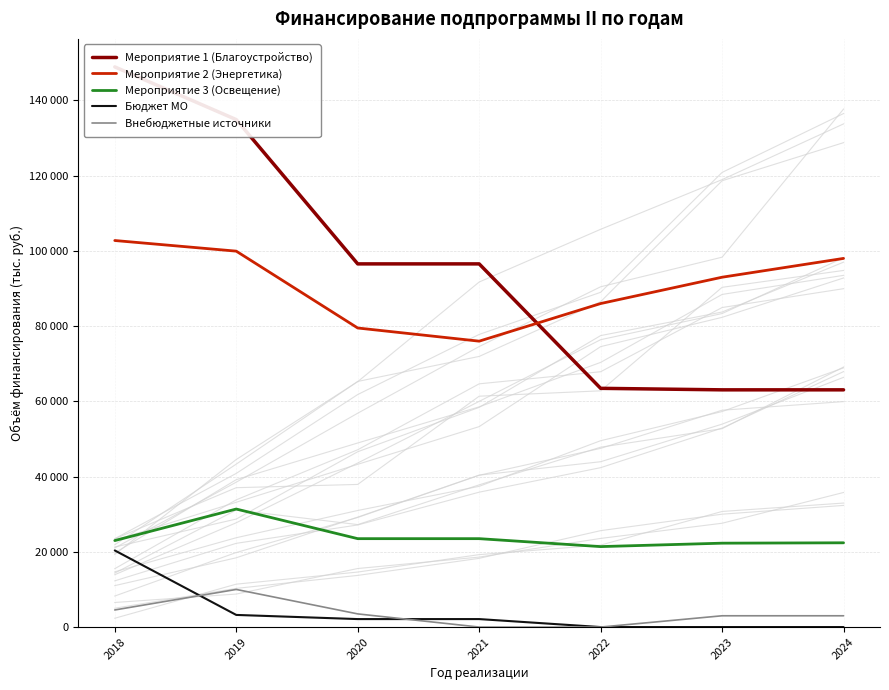

What is the lowest value of the Мероприятие 3 (Освещение) series?

21390.0